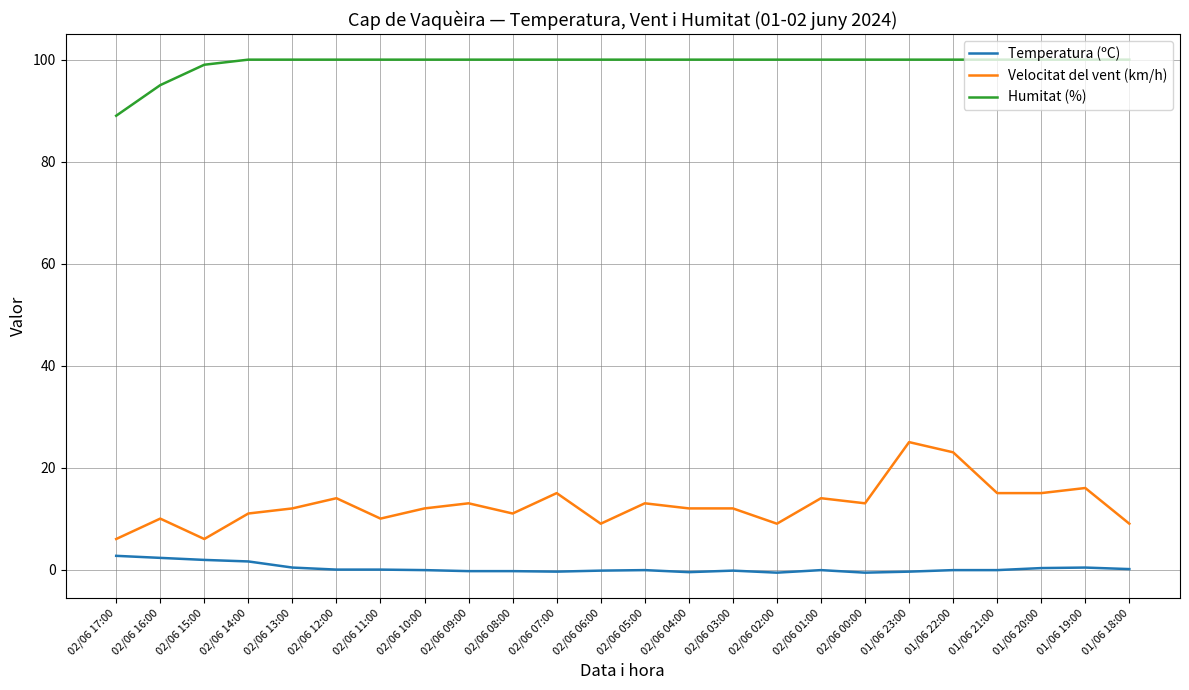

Between 01/06 21:00 and 01/06 18:00, which series saw the biggest shift?

Velocitat del vent (km/h)